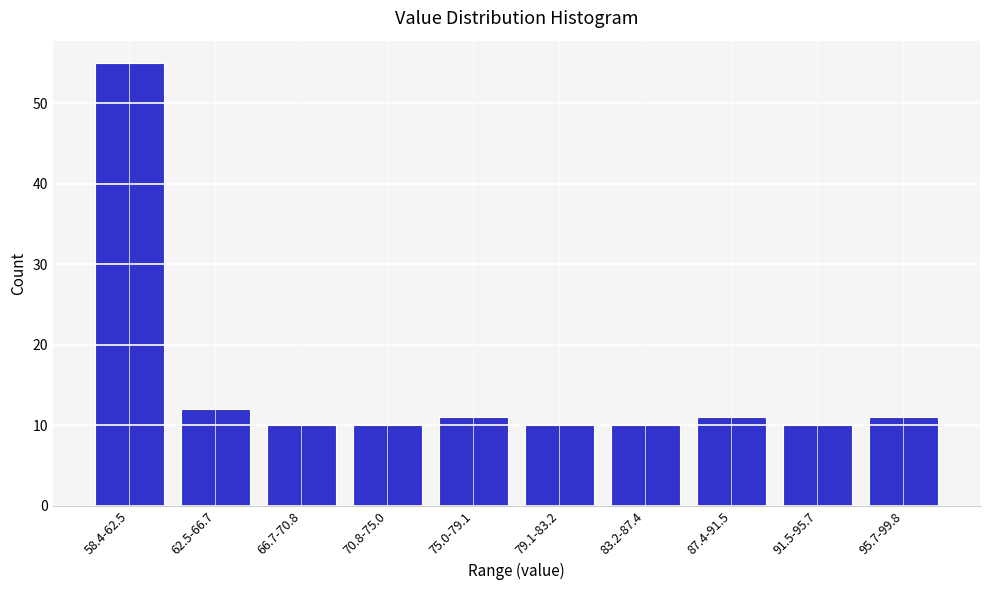

Reading left to right, transcribe all the data shown in this chart.

58.4-62.5=55	62.5-66.7=12	66.7-70.8=10	70.8-75.0=10	75.0-79.1=11	79.1-83.2=10	83.2-87.4=10	87.4-91.5=11	91.5-95.7=10	95.7-99.8=11